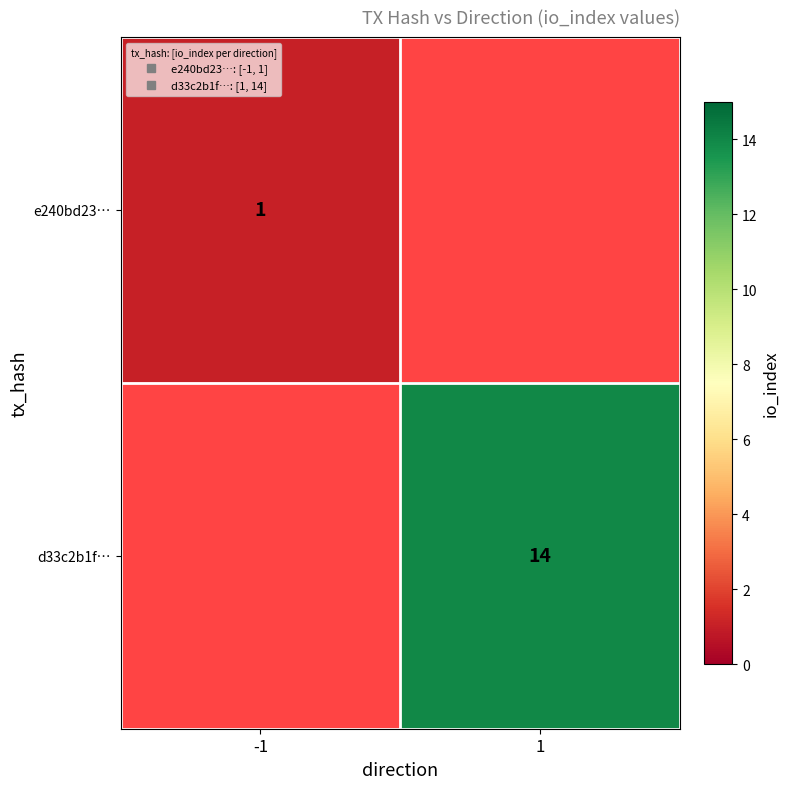

At how many categories does at least one series exceed 3?

1